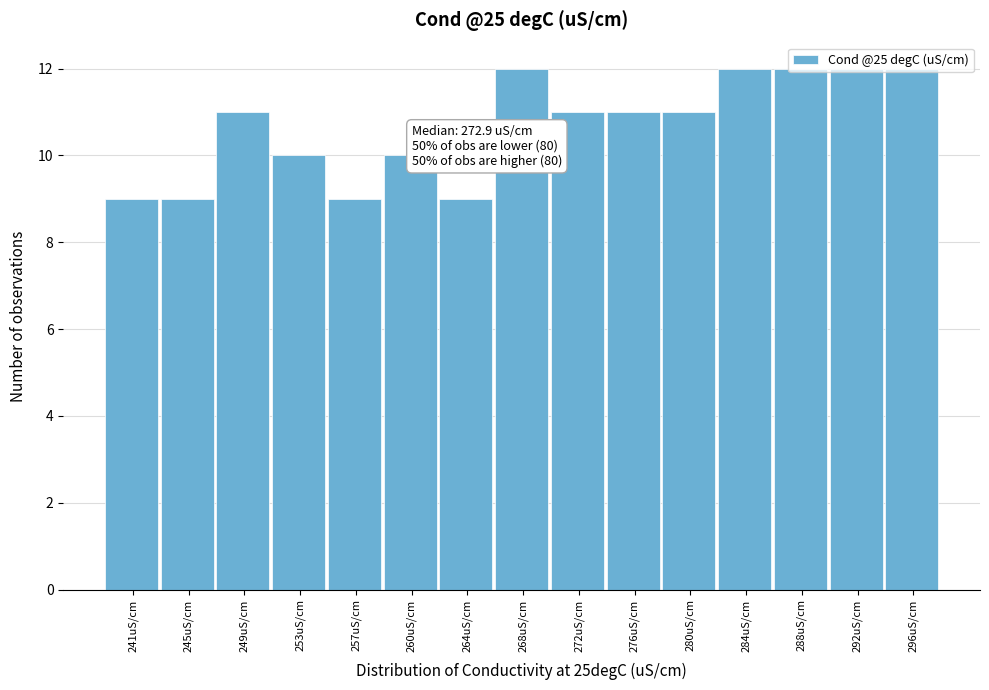

What is the label of the 8th bar from the left?

268uS/cm